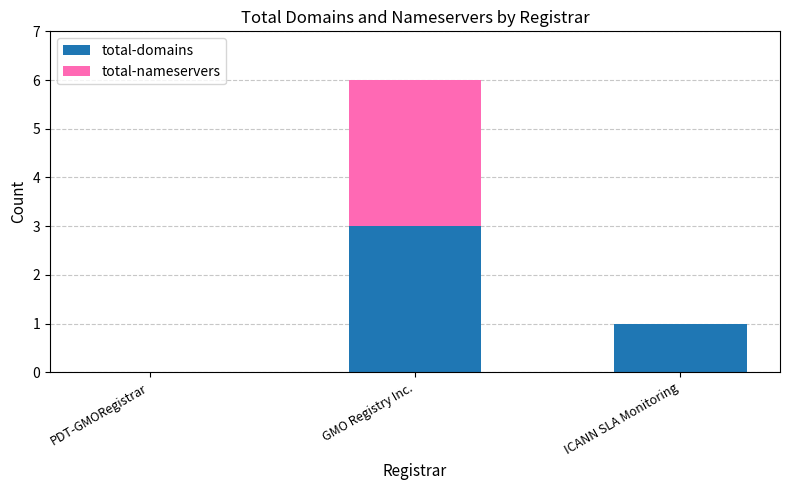

What is the sum of all total-domains values?

4